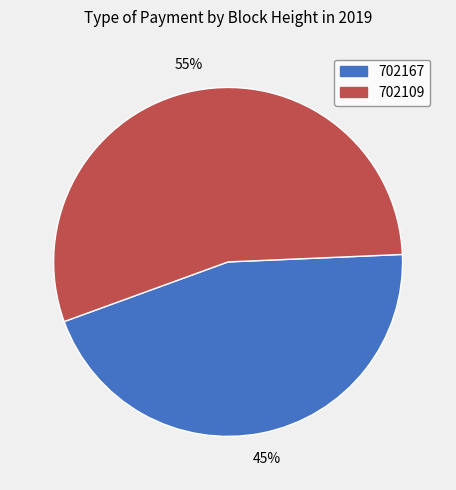

How many segments does this pie chart have?

2